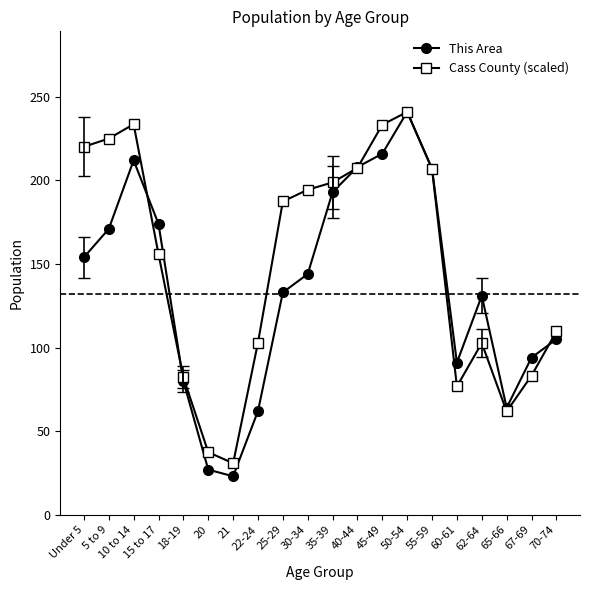

Which series has the widest spread of values?

This Area